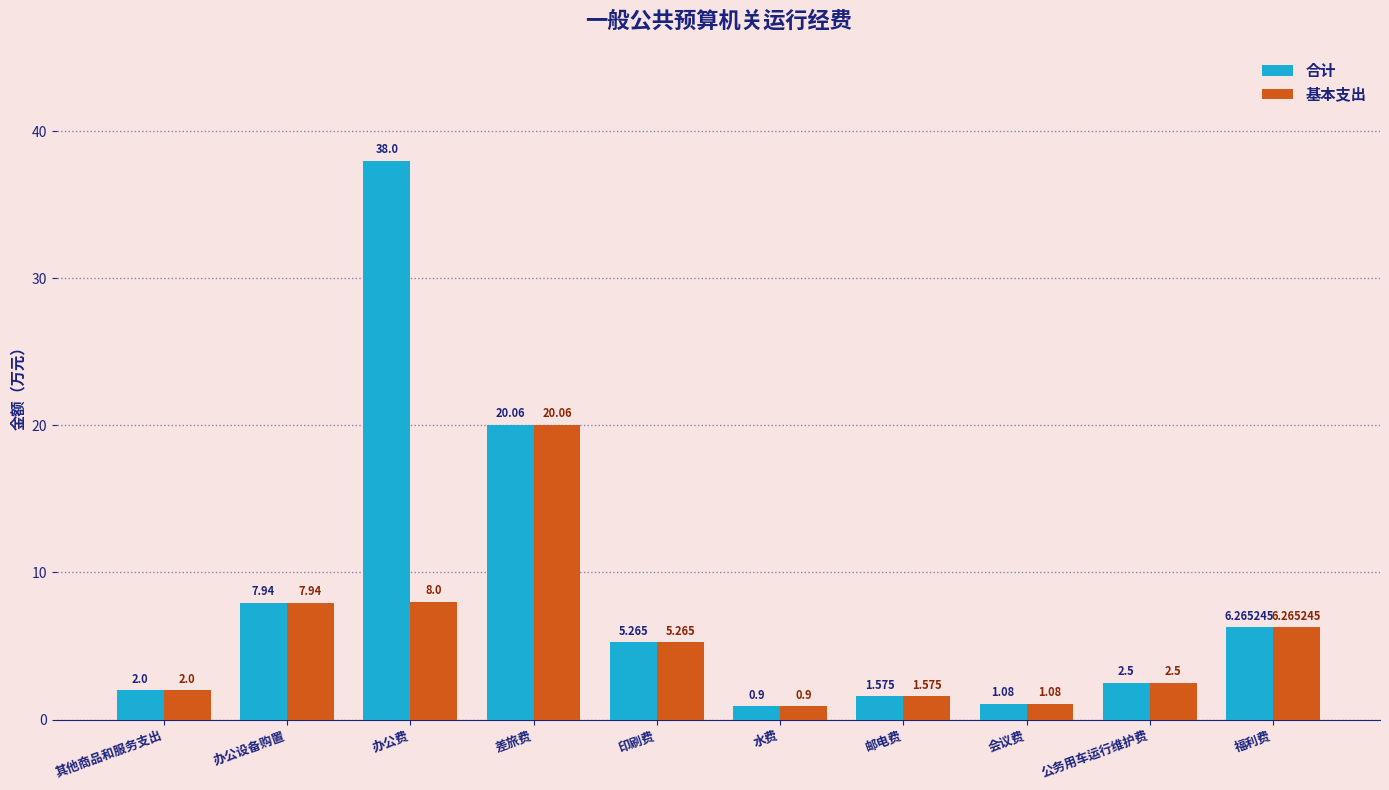

At which label is 合计 closest to 19?

差旅费